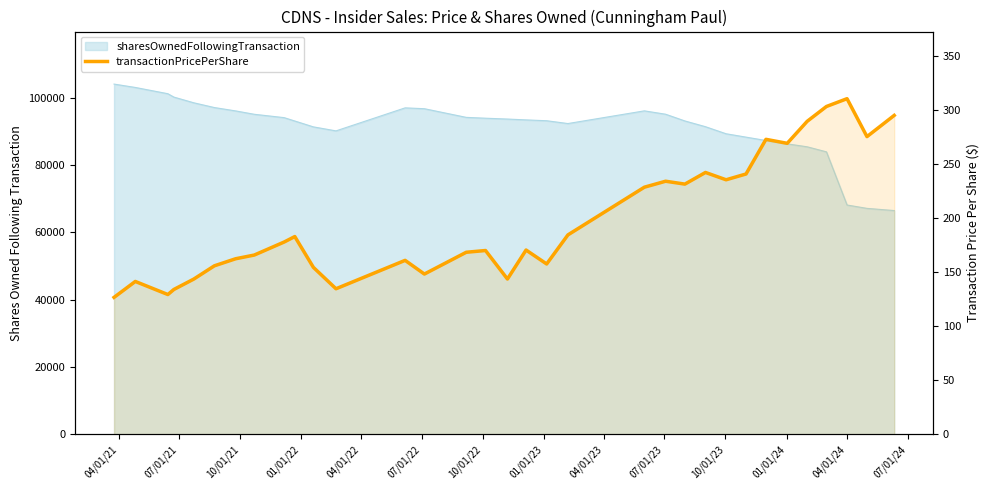

How many interior local valleys (lower than both neighbors) does the data have?

9